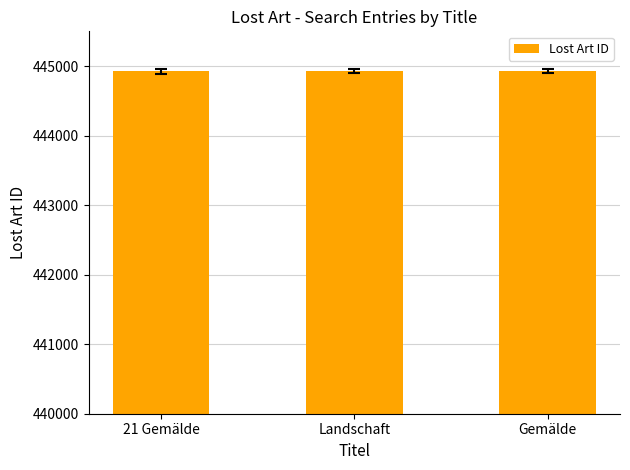

What is the sum of the values at Gemälde and Landschaft?

889849